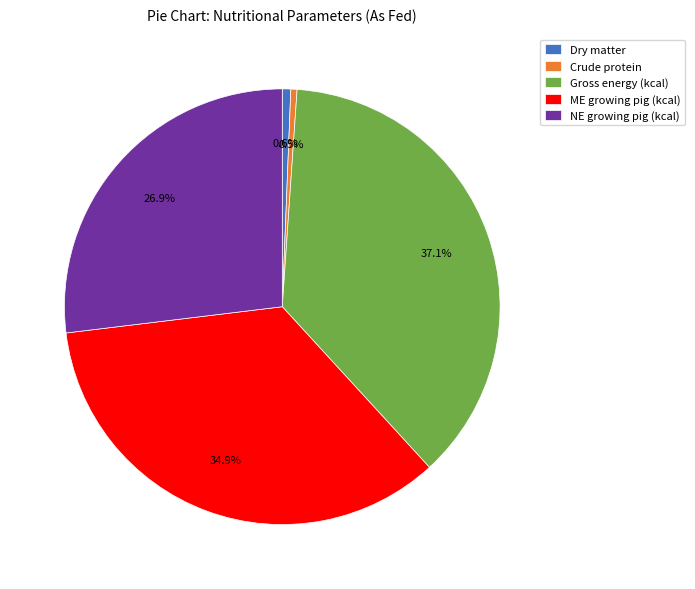

The ME growing pig (kcal) slice represents 35% of the pie. True or false?

True